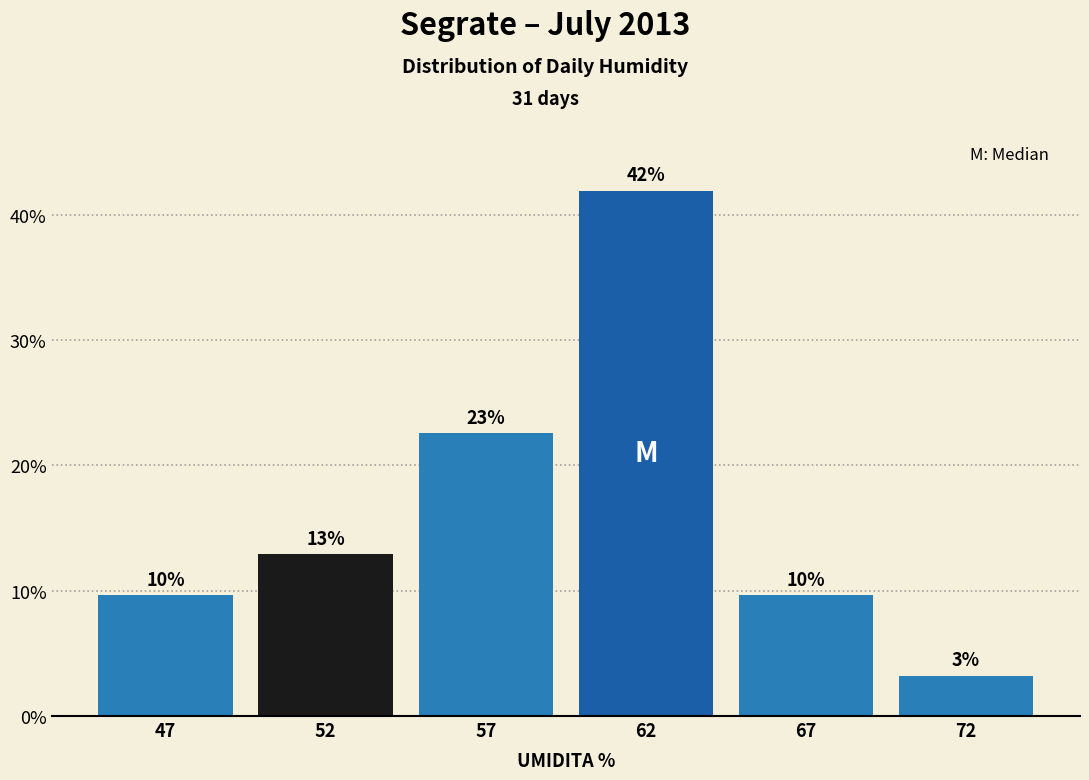

How many bars are there in total?

6